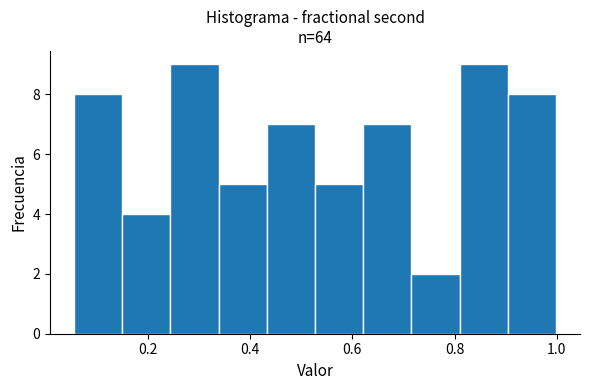

What is the height of the bar covering 0.52 to 0.62 on the x-axis? Neither the bar edges nor the heights are printed on the chart, so give them approximately, as read against the axes.

5